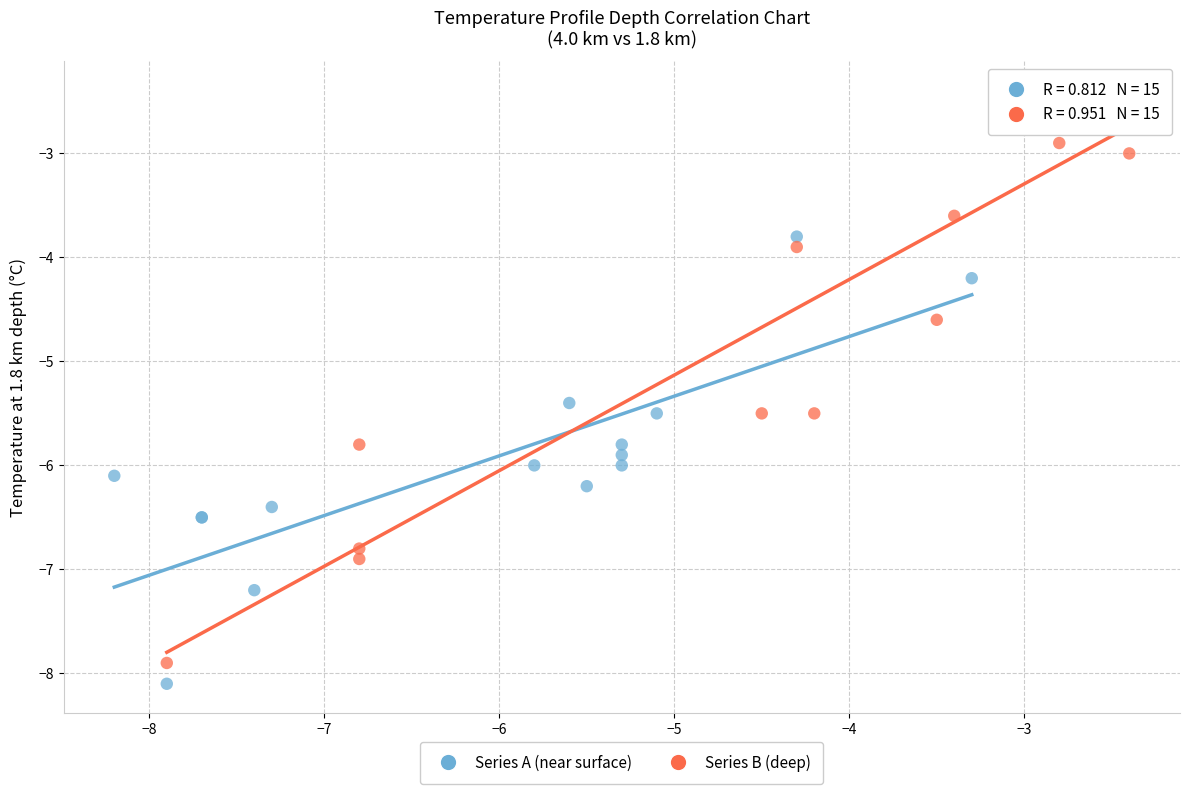

Which series has the widest spread of Y values?

Series B (deep)